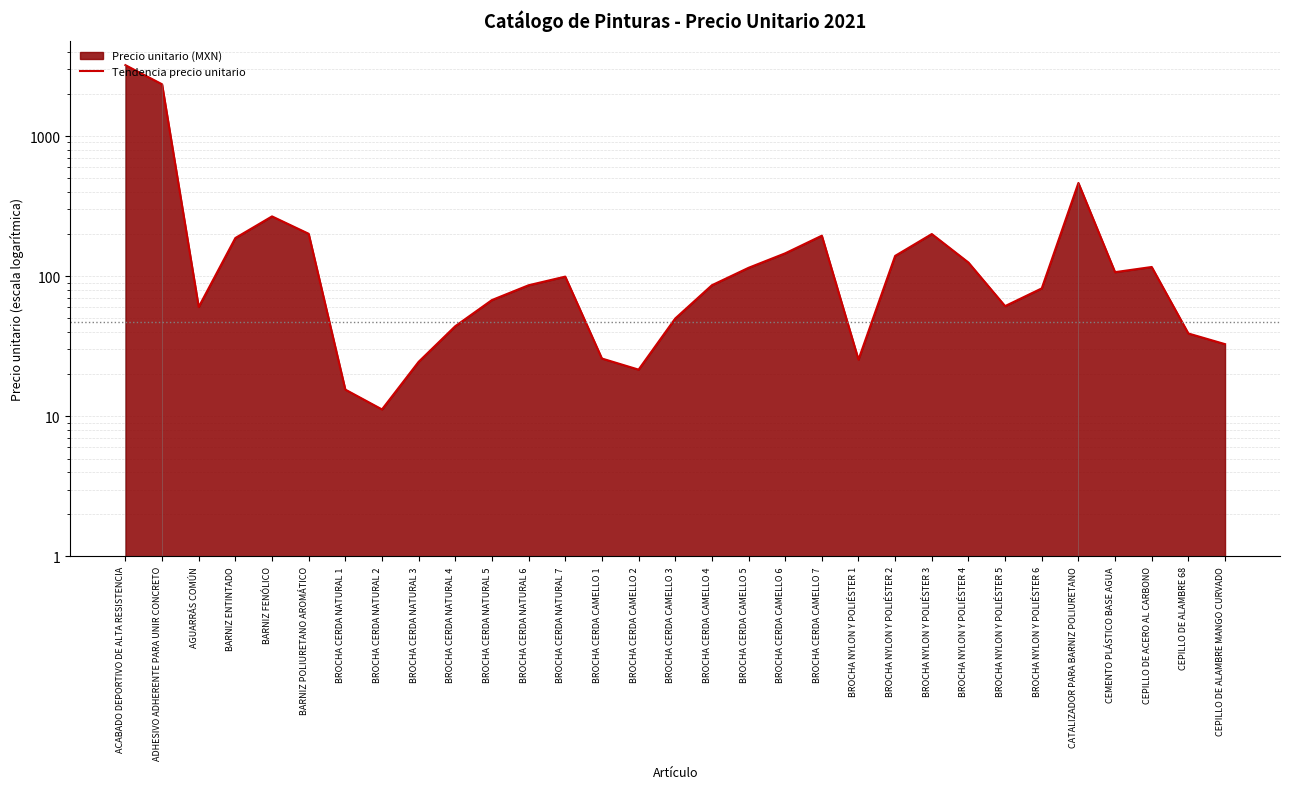

What is the greatest value displayed?

3207.8